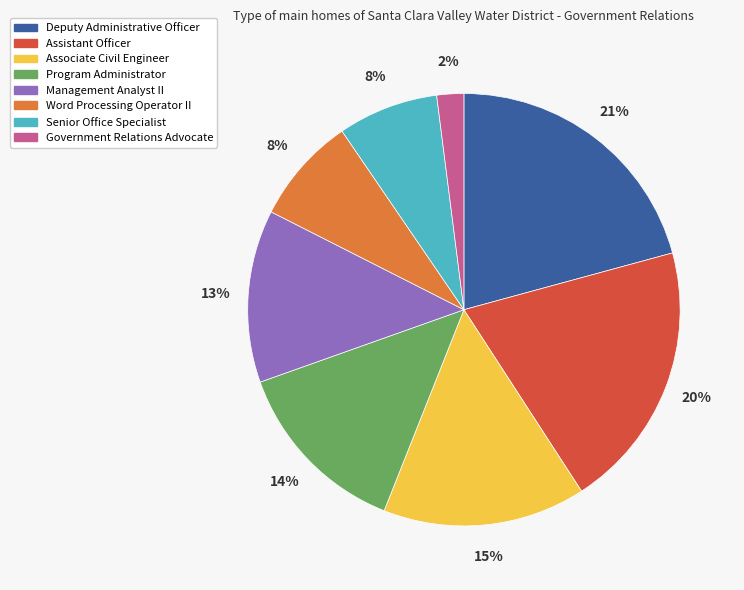

Is it true that Management Analyst II is 1% of the pie?

False